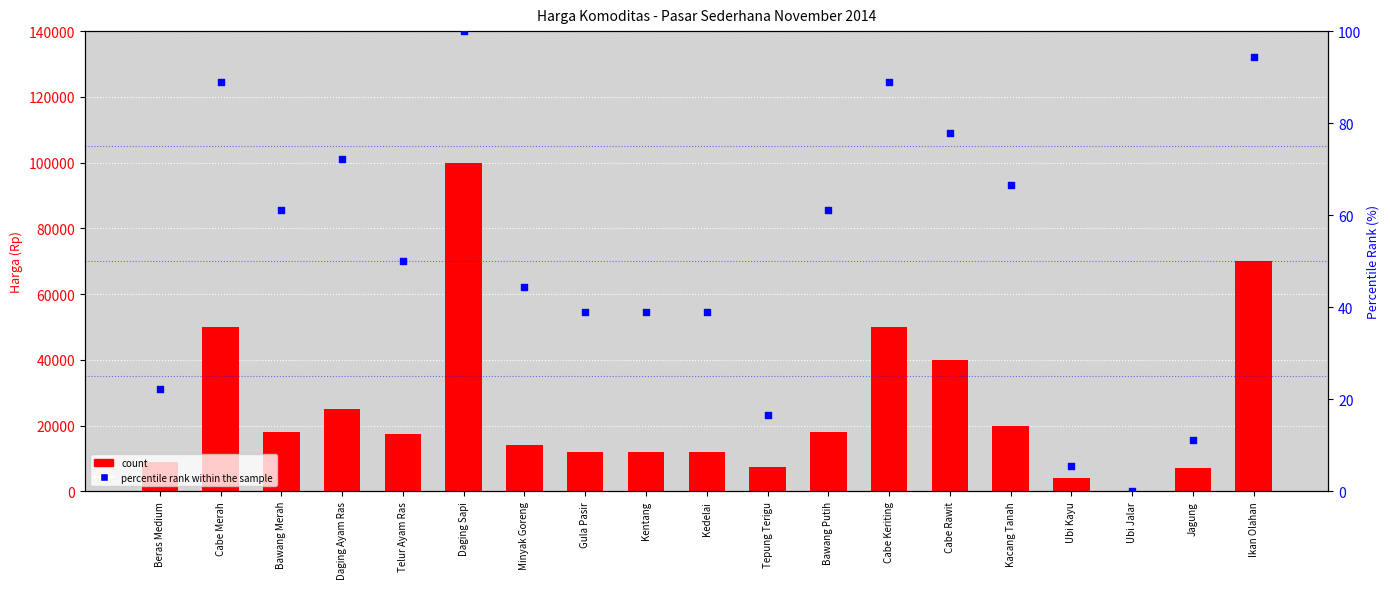

Which series contains the lowest Y value?

count